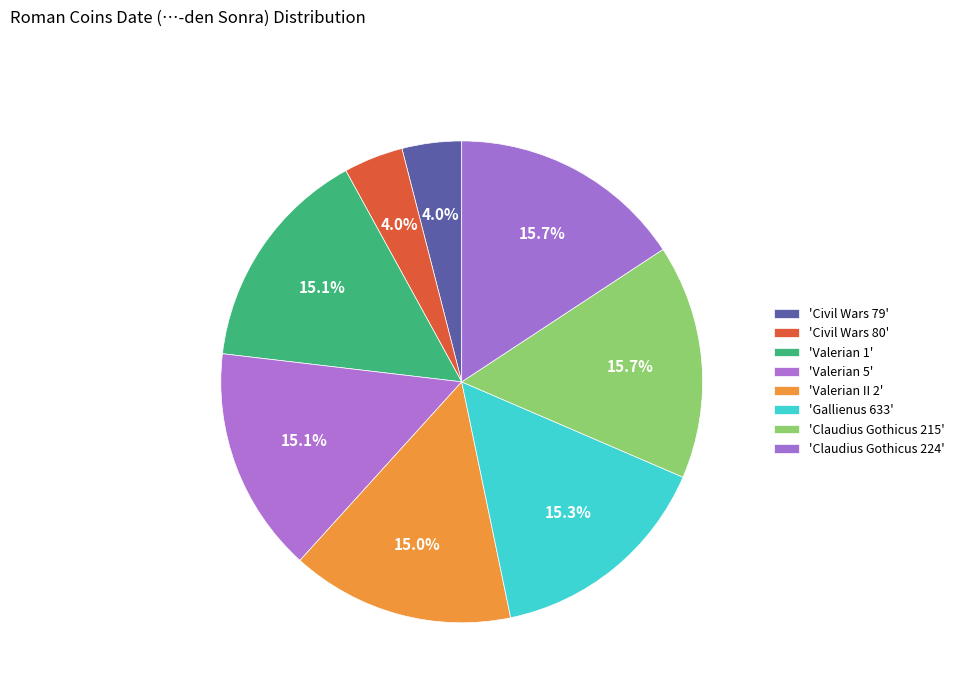

How many slices are in this pie chart?

8